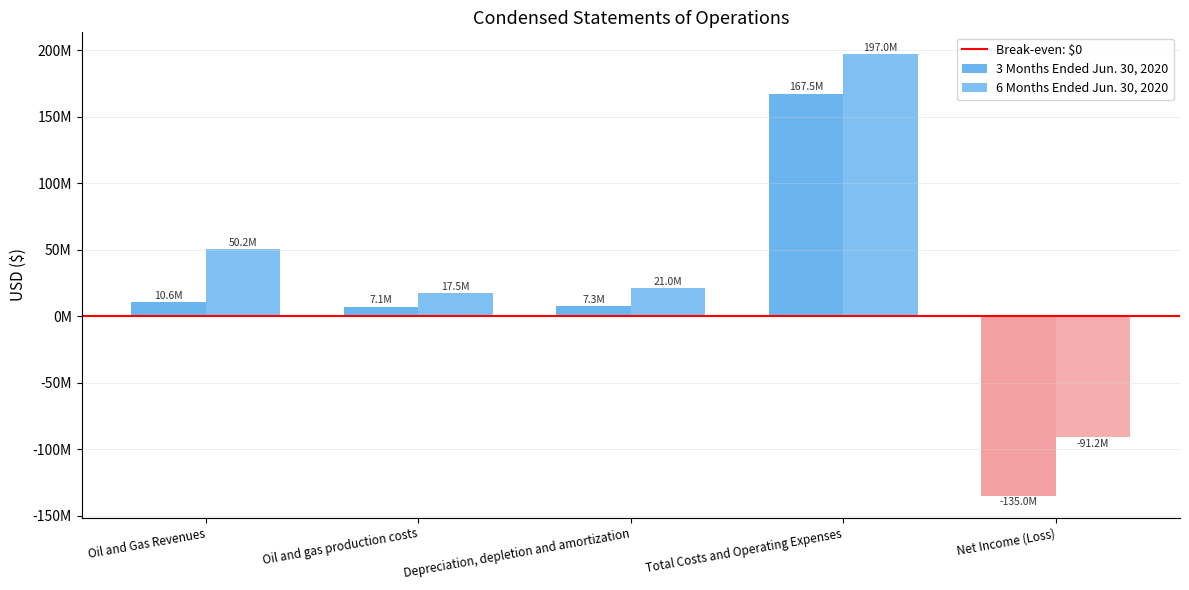

Where is 6 Months Ended Jun. 30, 2020 nearest to the value 52887476?

Oil and Gas Revenues